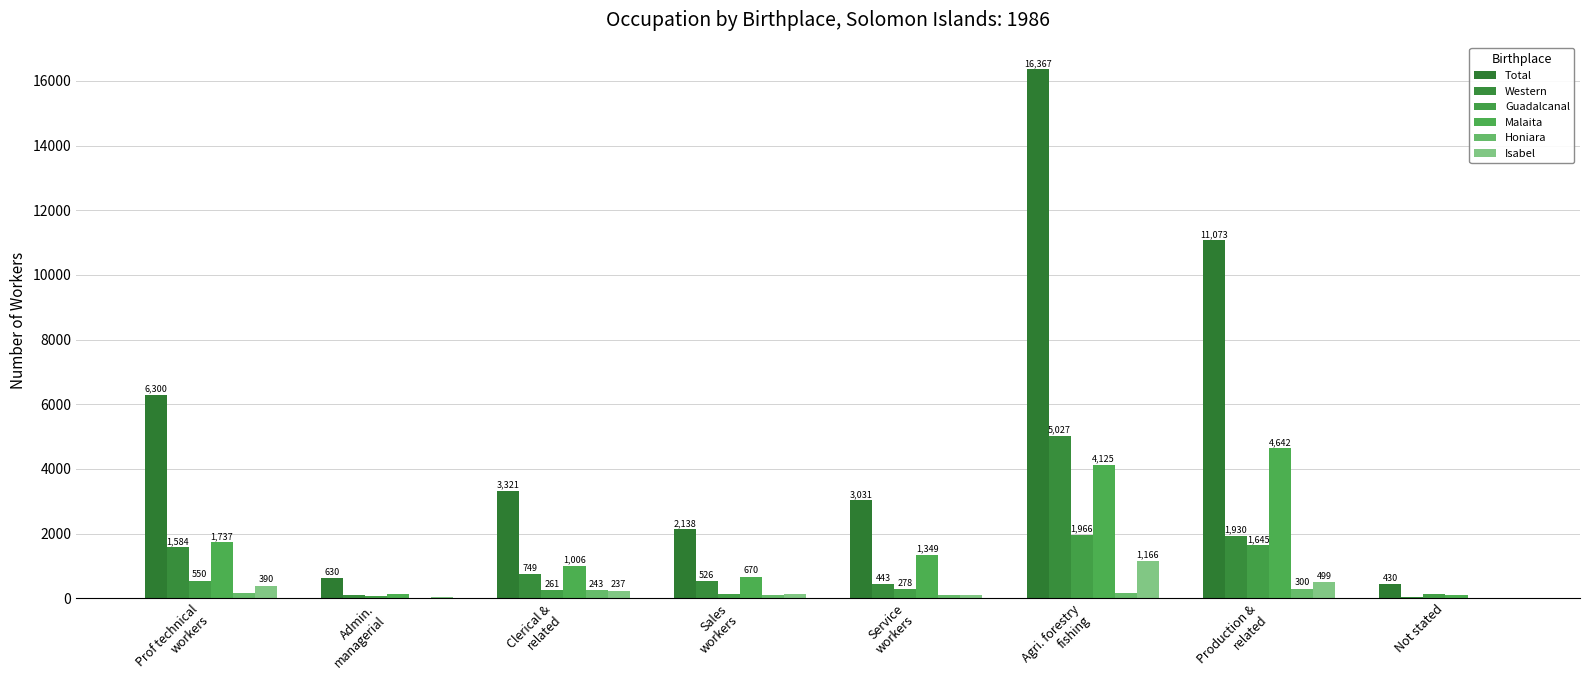

Reading right to left, what are all the values shown in this chart?

Total: 430	11073	16367	3031	2138	3321	630	6300
Western: 36	1930	5027	443	526	749	92	1584
Guadalcanal: 139	1645	1966	278	140	261	63	550
Malaita: 107	4642	4125	1349	670	1006	130	1737
Honiara: 19	300	153	107	102	243	14	152
Isabel: 7	499	1166	98	129	237	34	390